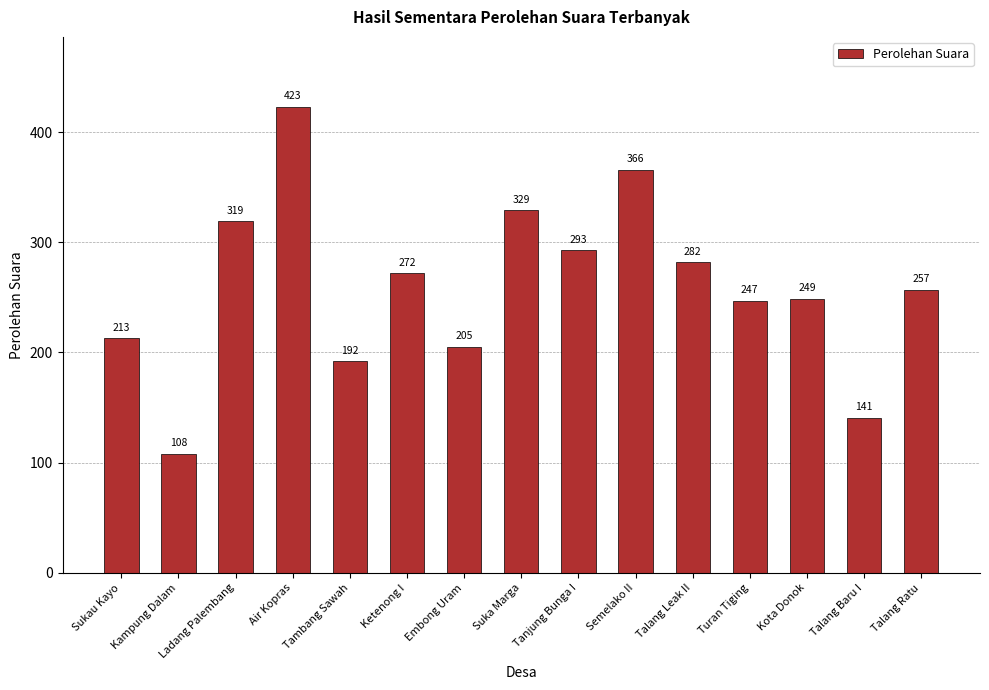

What is the greatest value displayed?

423